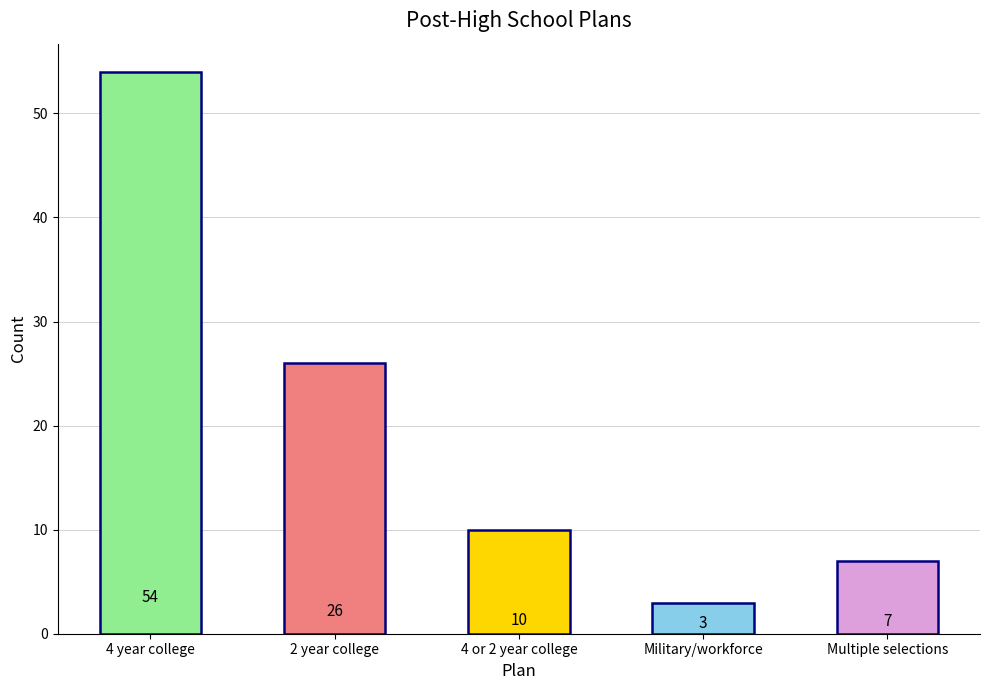

What is the sum of all values?

100